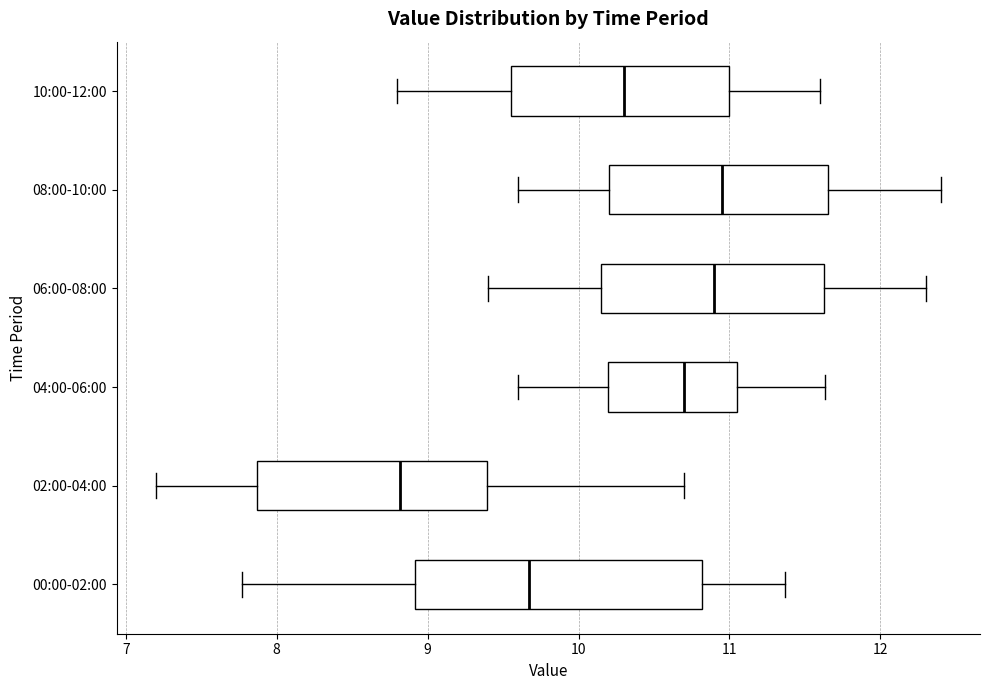

Which box is the widest, from its left edge to its right edge?

00:00-02:00